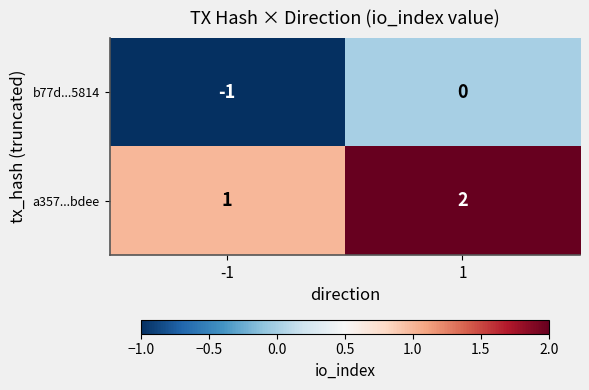

List the series in order of their overall mean, lowest first.

b77d...5814, a357...bdee